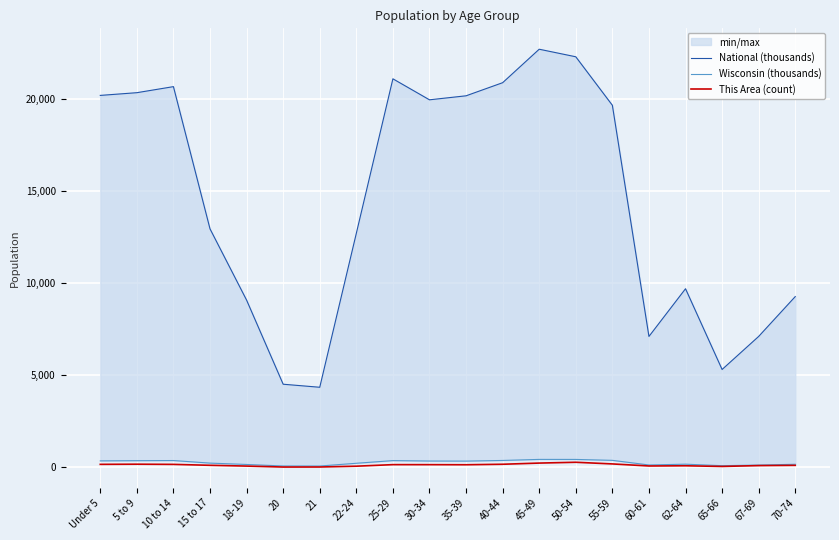

List the series in order of their peak value, highest first.

National (thousands), Wisconsin (thousands), This Area (count)